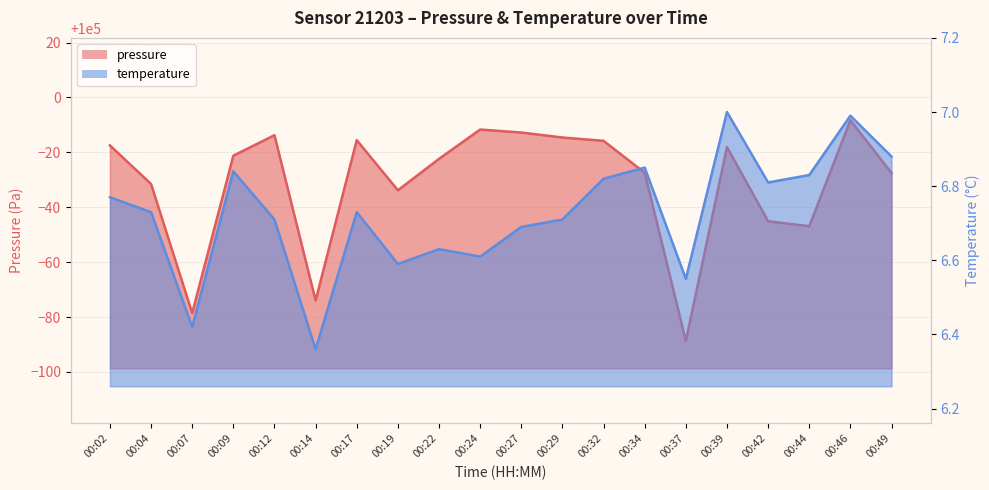

Count the number of categories in the chart.

20